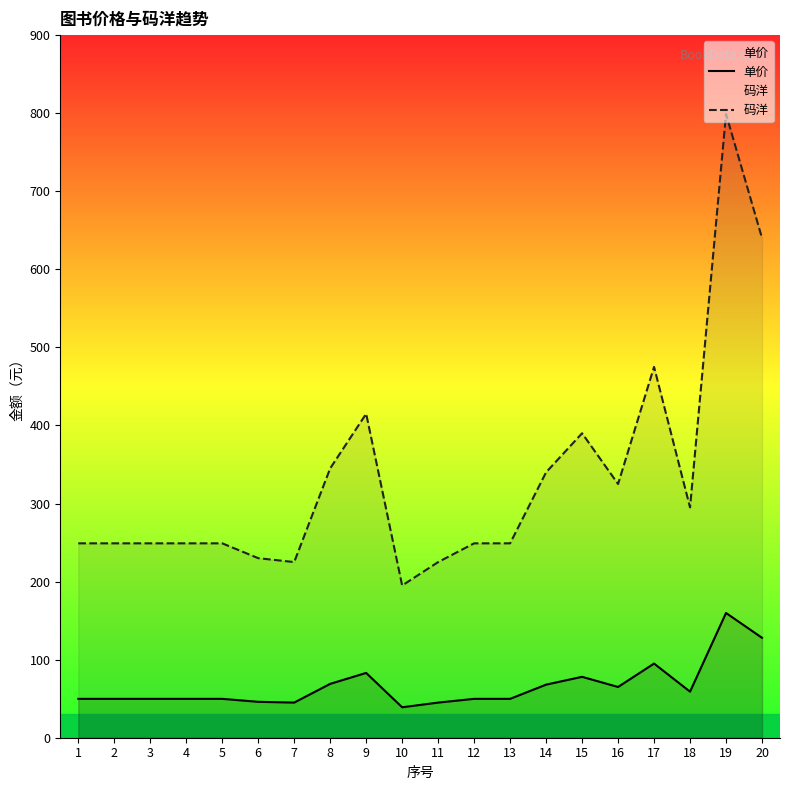

True or false: 单价 and 码洋 cross at least once.

False